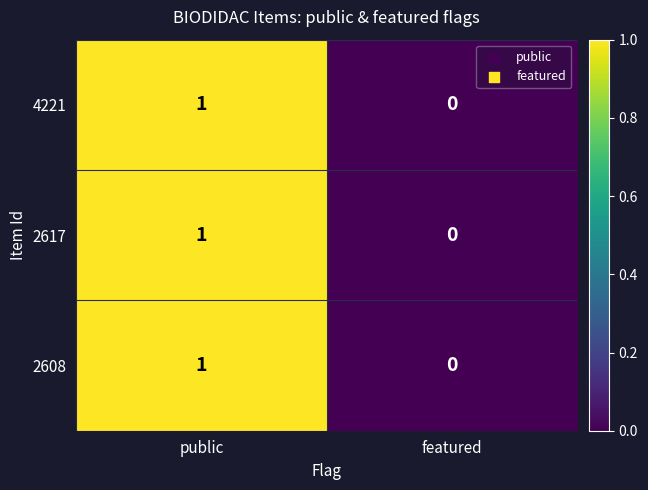

Reading left to right, transcribe all the data shown in this chart.

4221: public=1	featured=0
2617: public=1	featured=0
2608: public=1	featured=0